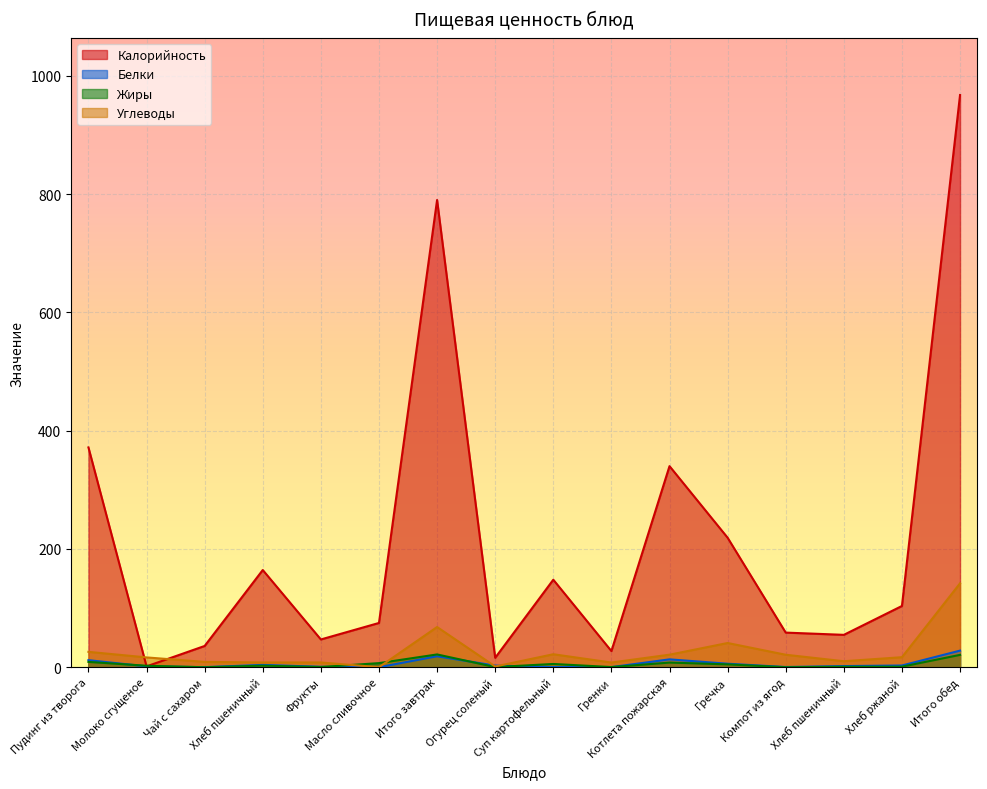

At how many categories does at least one series exceed 482?

2